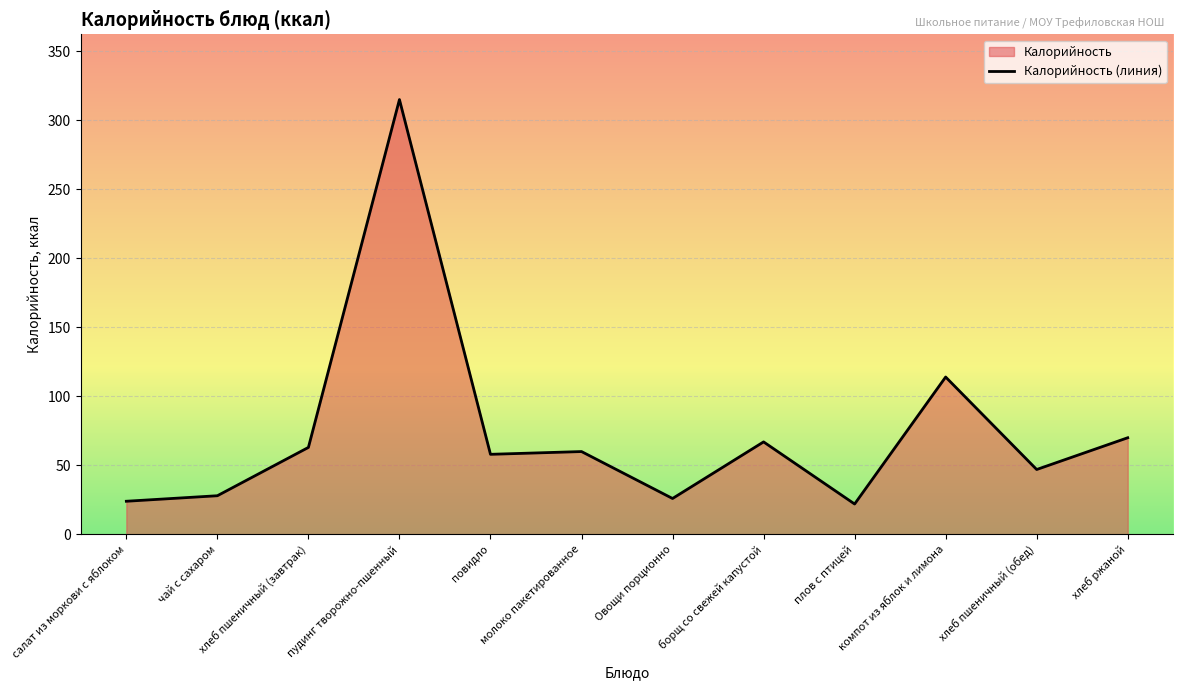

Approximately how many times larger is the value at компот из яблок и лимона compared to хлеб ржаной?

1.6